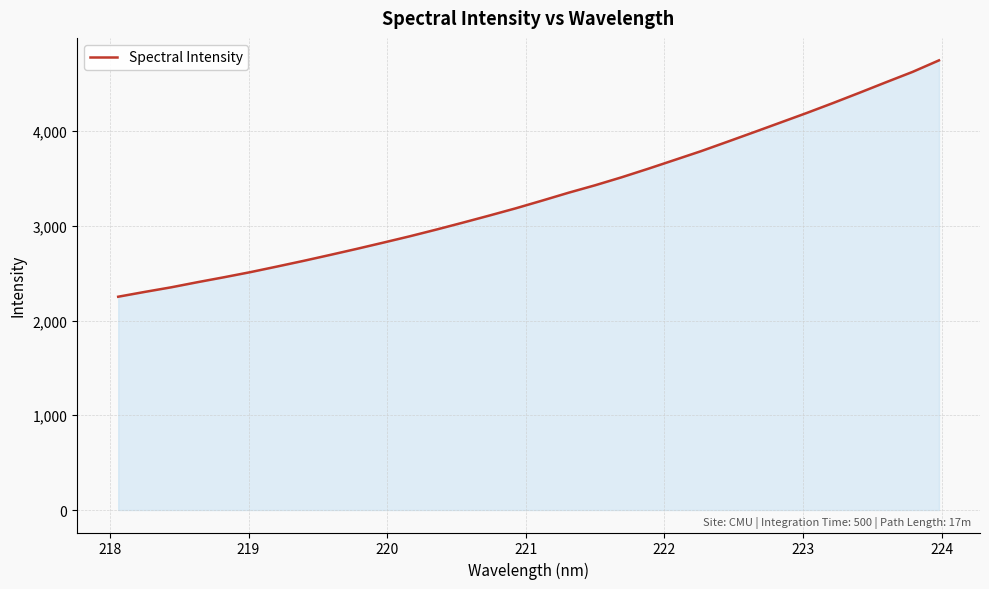

What is the smallest value displayed?

2251.3